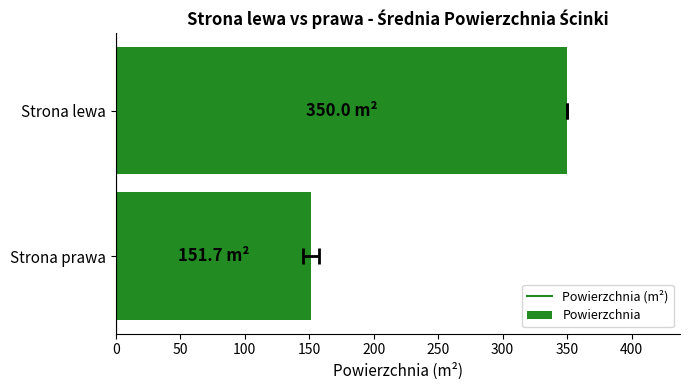

How many data points are less than 350?

1